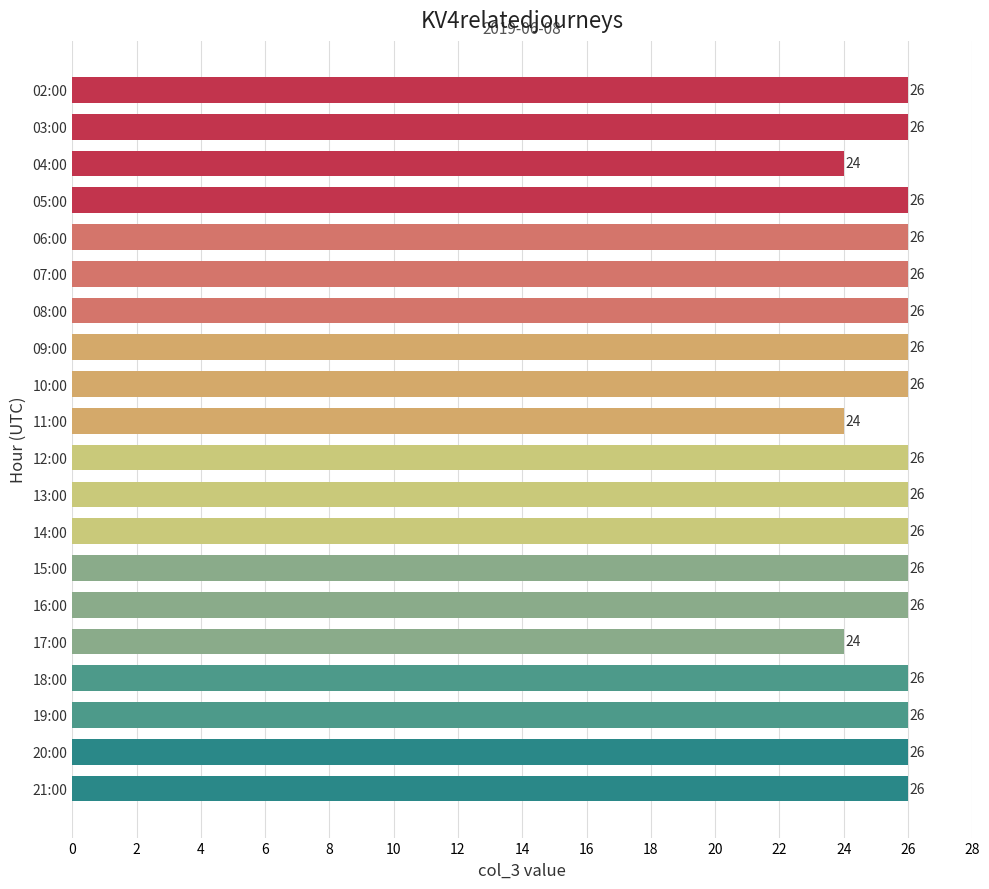

How many values are between 26 and 27?

17